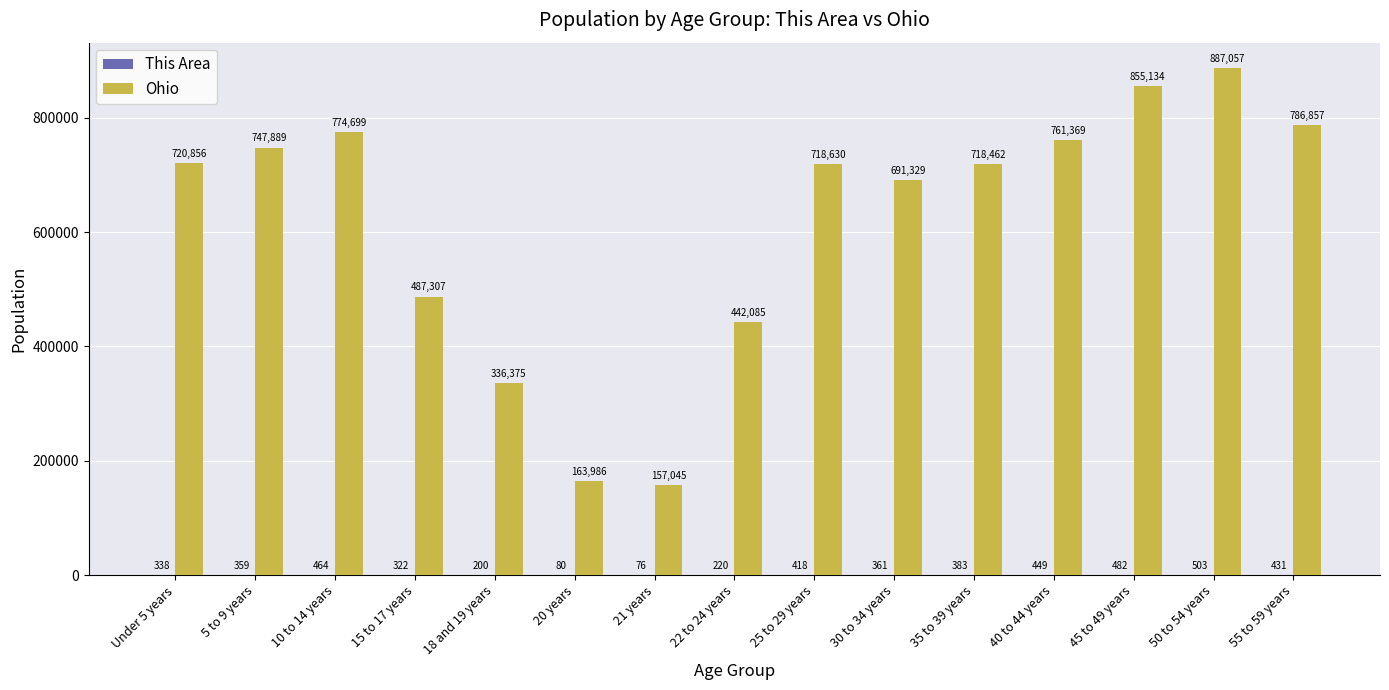

At which category is the sum across all series the highest?

50 to 54 years